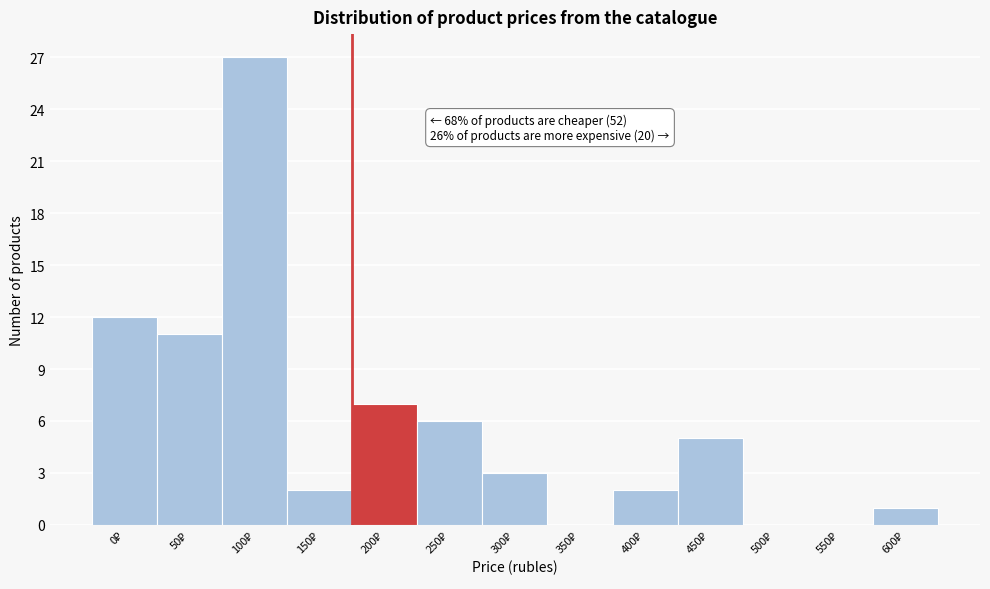

What is the sum of all values?

76